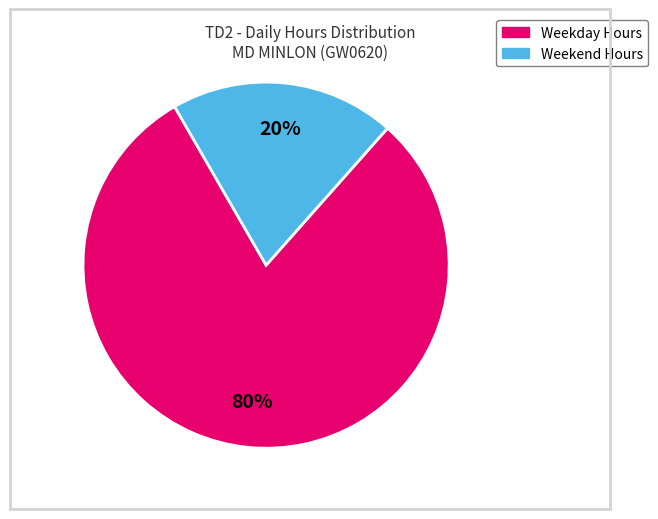

Is there any slice that represents more than half of the pie?

Yes